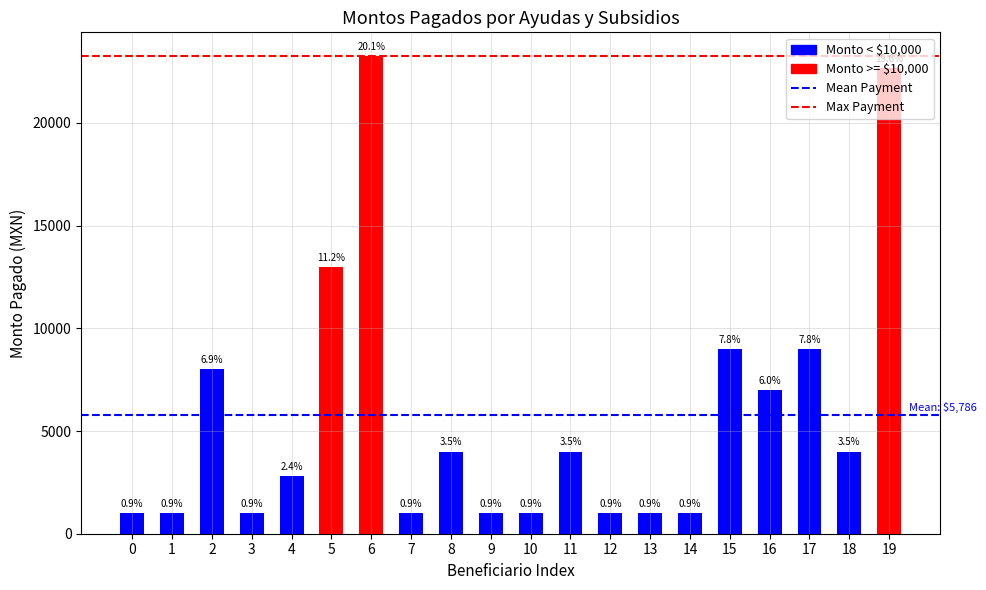

How many groups of bars are there?

2